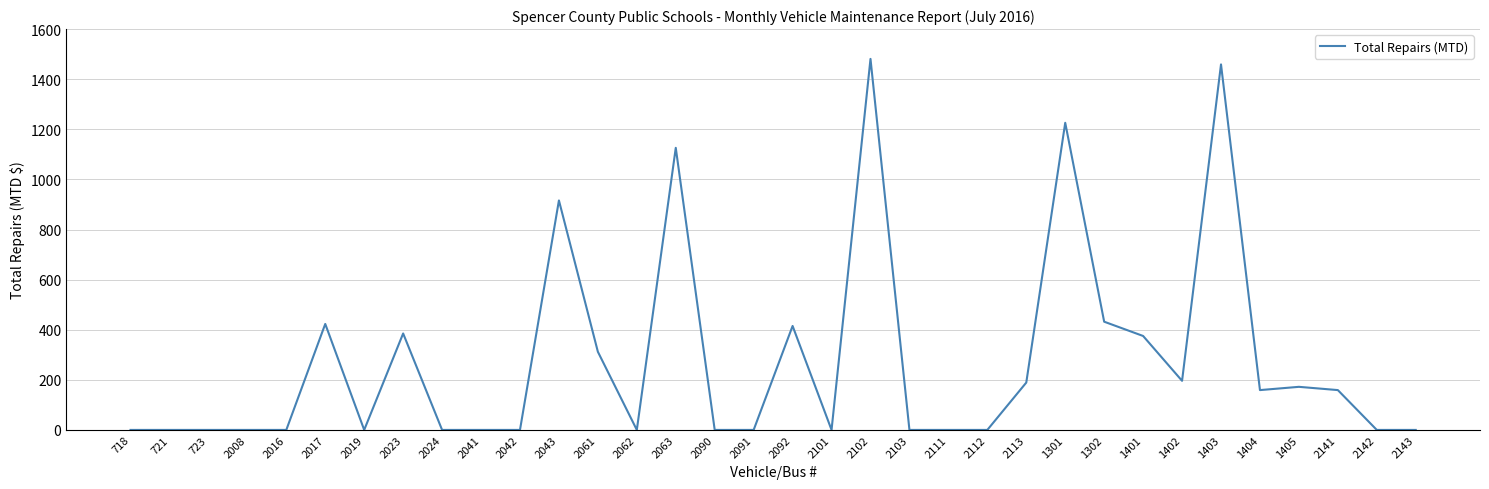

What value does the data have at 1405?

172